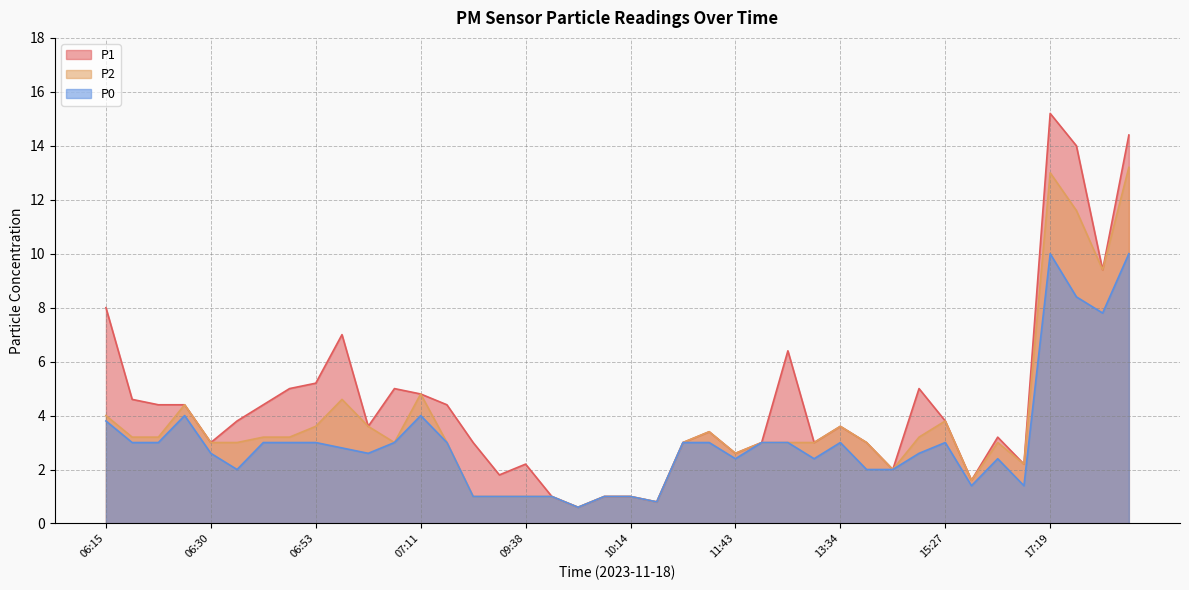

In P0, how many points are higher than both neighbors (excluding endpoints)?

6